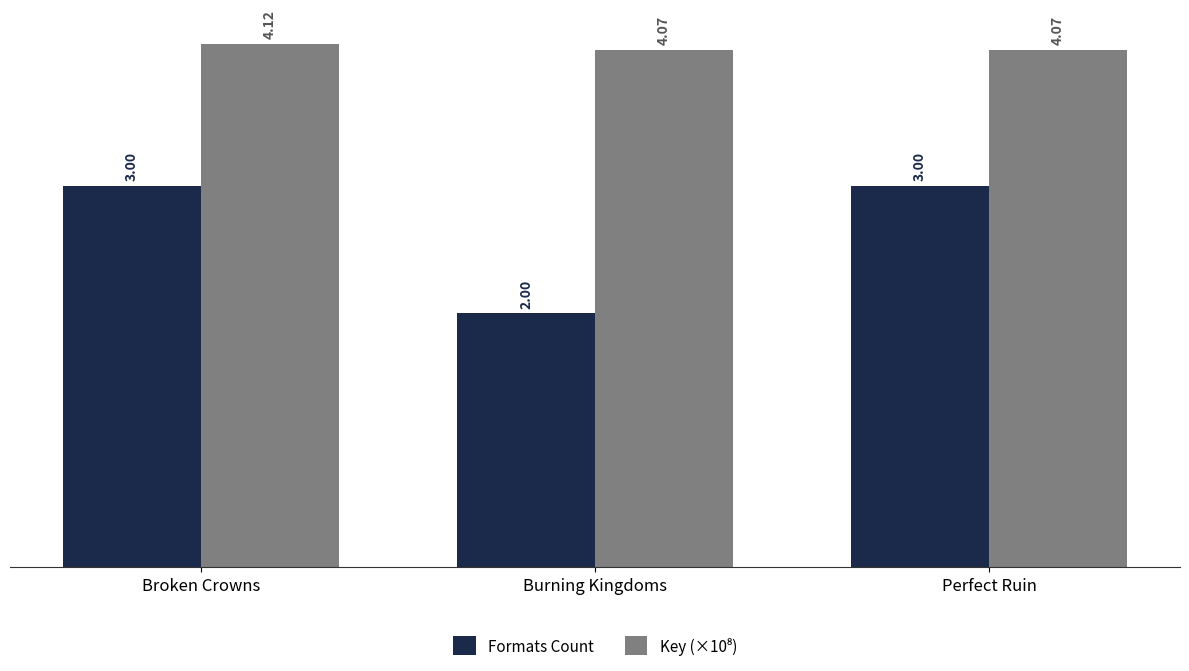

The value of Formats Count at Broken Crowns is 1.6. True or false?

False